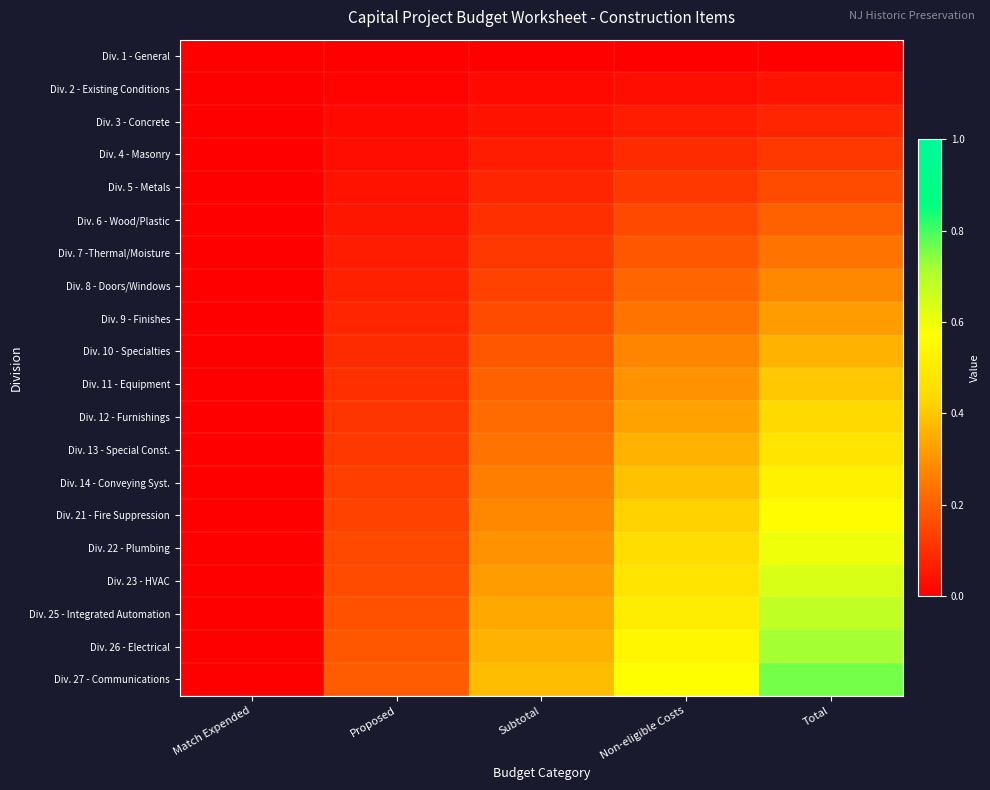

What is the greatest value displayed?

0.8